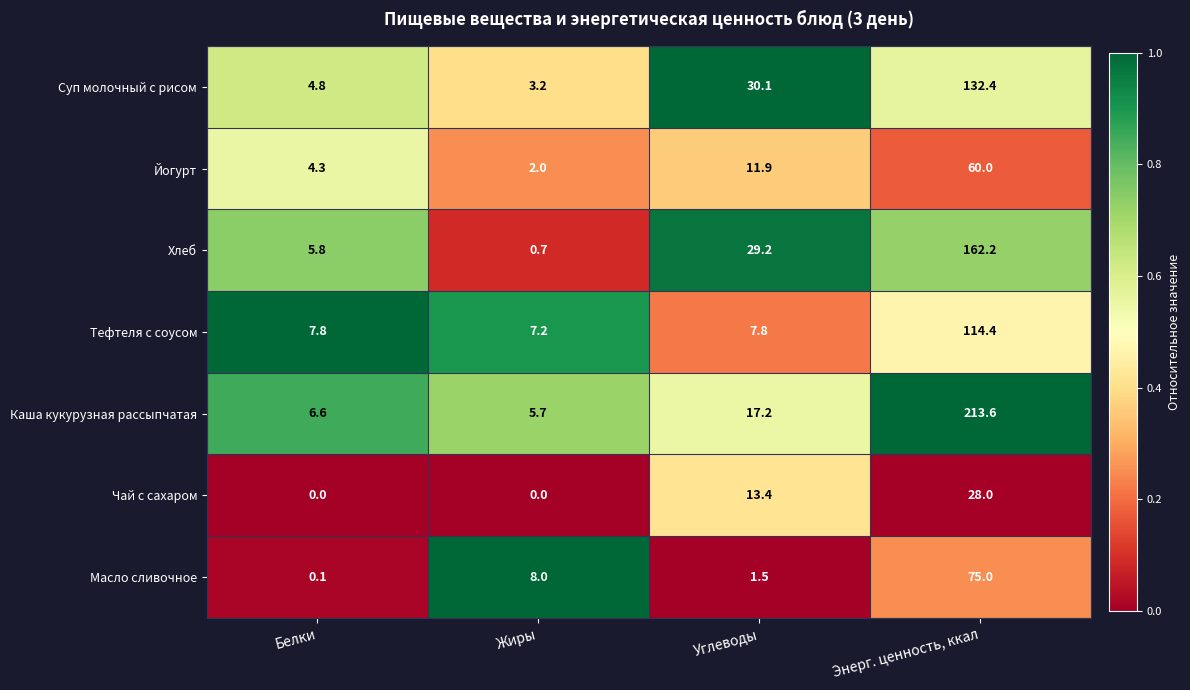

How many categories are shown in the chart?

4